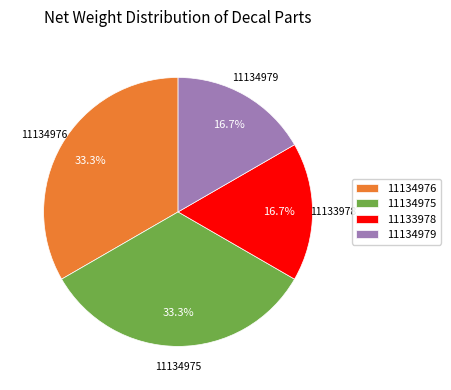

Is there any slice that represents more than half of the pie?

No